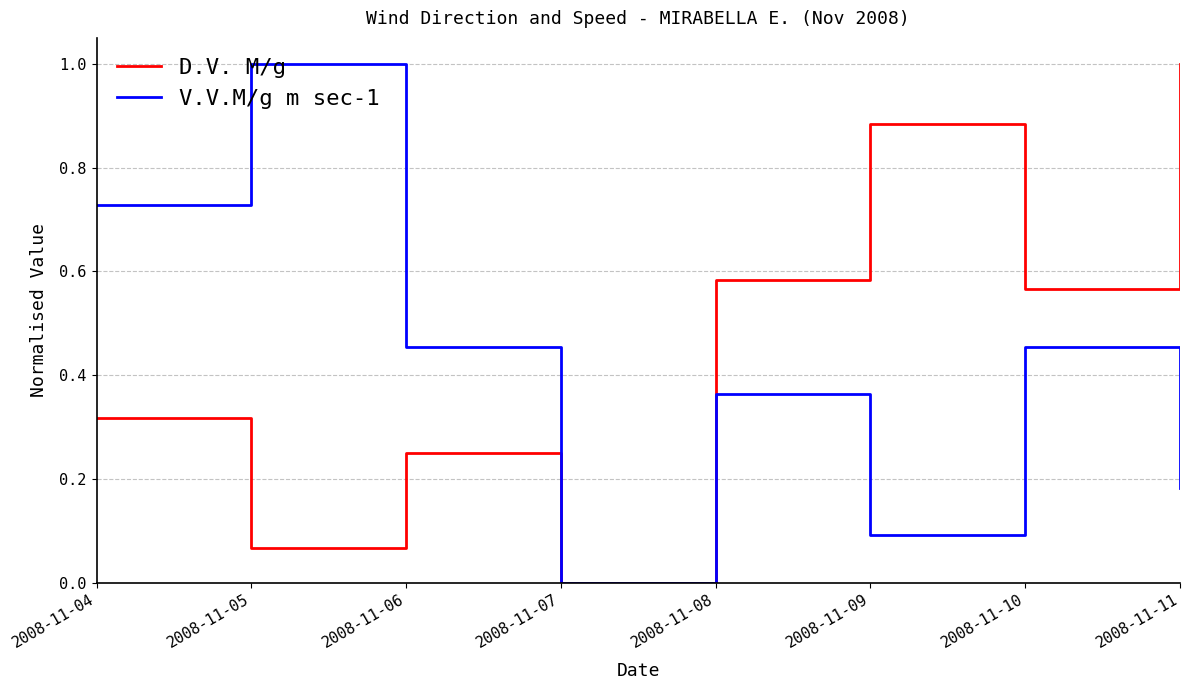

True or false: D.V. M/g has a value of 0.0 at 2008-11-07.

True